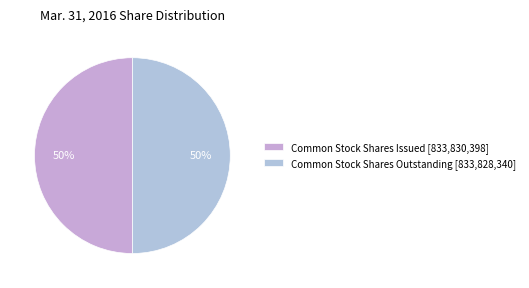

Rank the categories by value from lowest to highest.

Common Stock Shares Outstanding, Common Stock Shares Issued